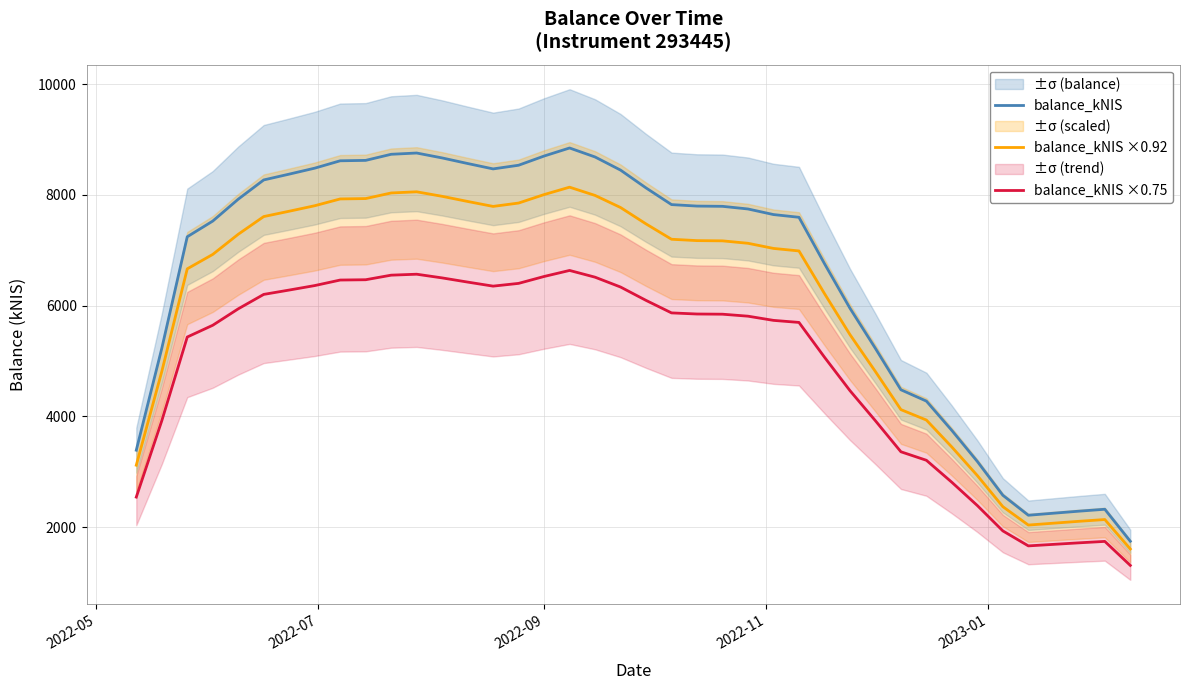

True or false: balance_kNIS and balance_kNIS ×0.75 intersect in this chart.

False